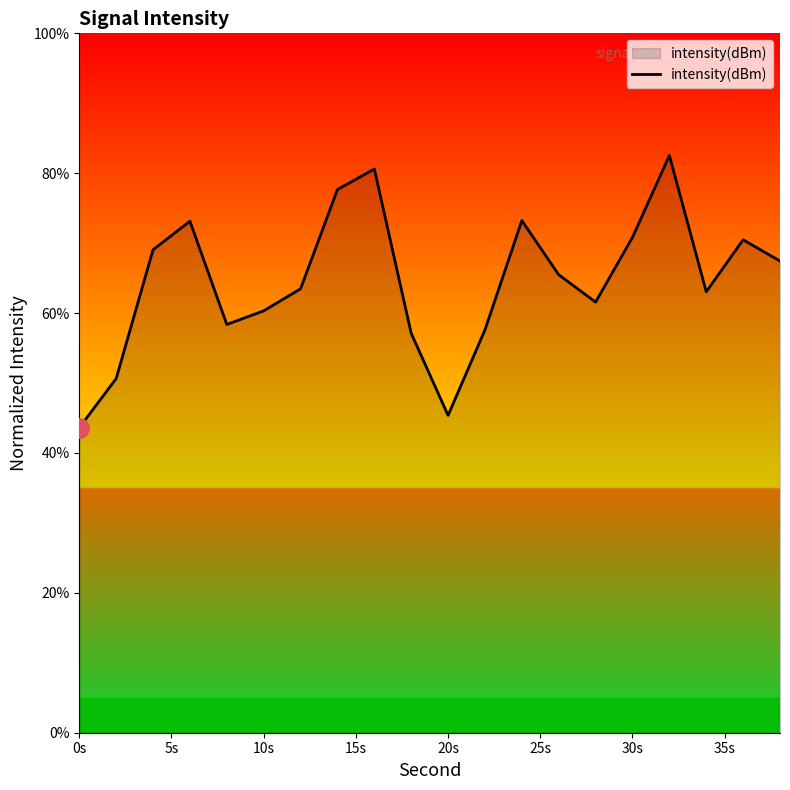

What is the smallest value displayed?

43.6